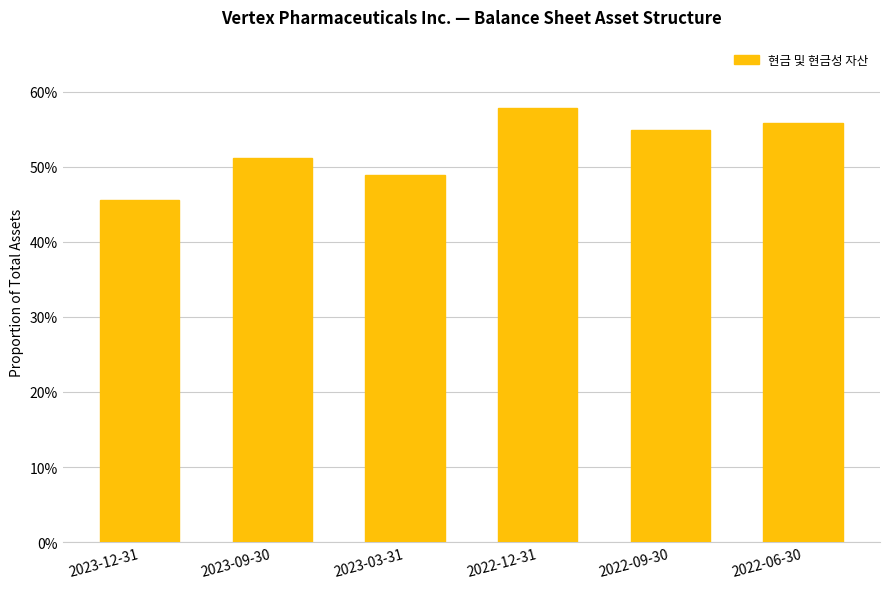

How many values are between 0 and 1?

6